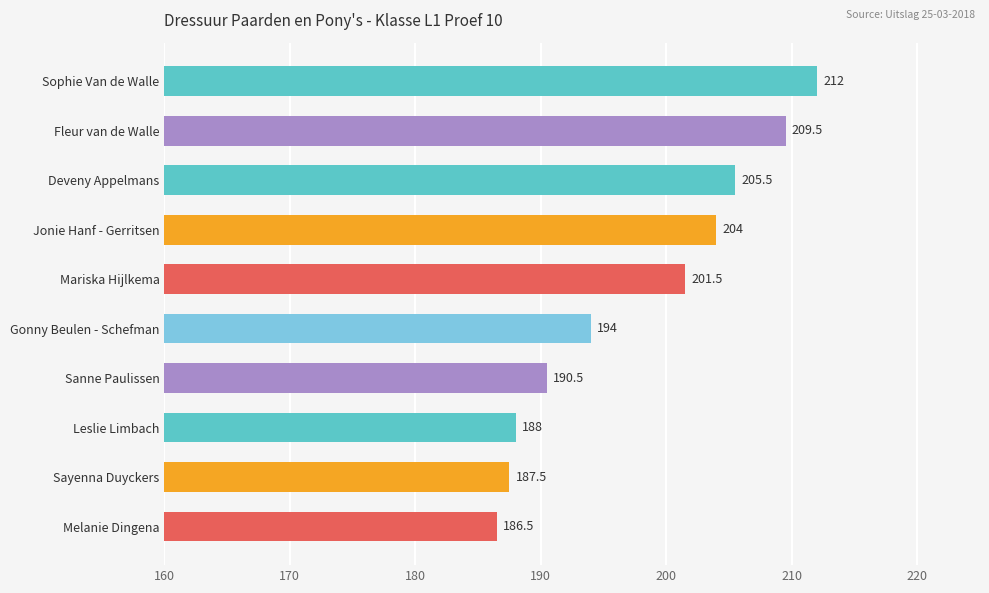

Does the chart contain stacked bars?

No